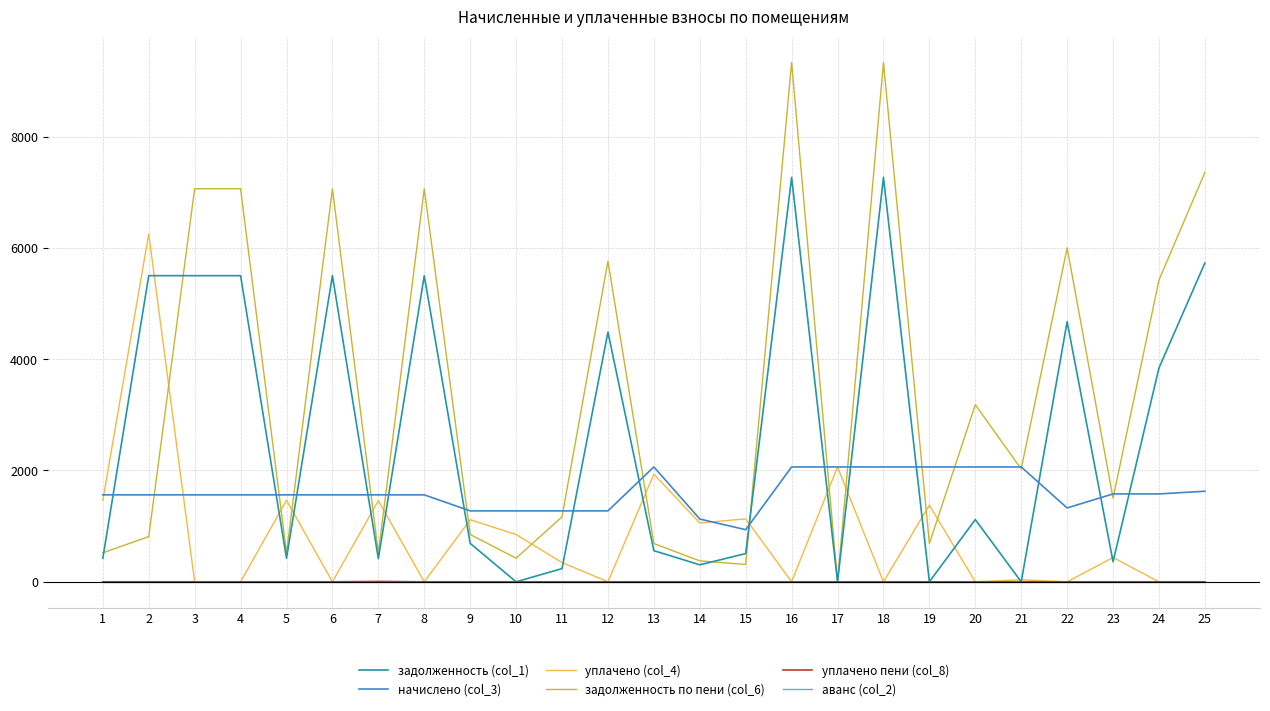

Is the value of задолженность по пени (col_6) at 4 greater than the value of задолженность (col_1) at 14?

Yes